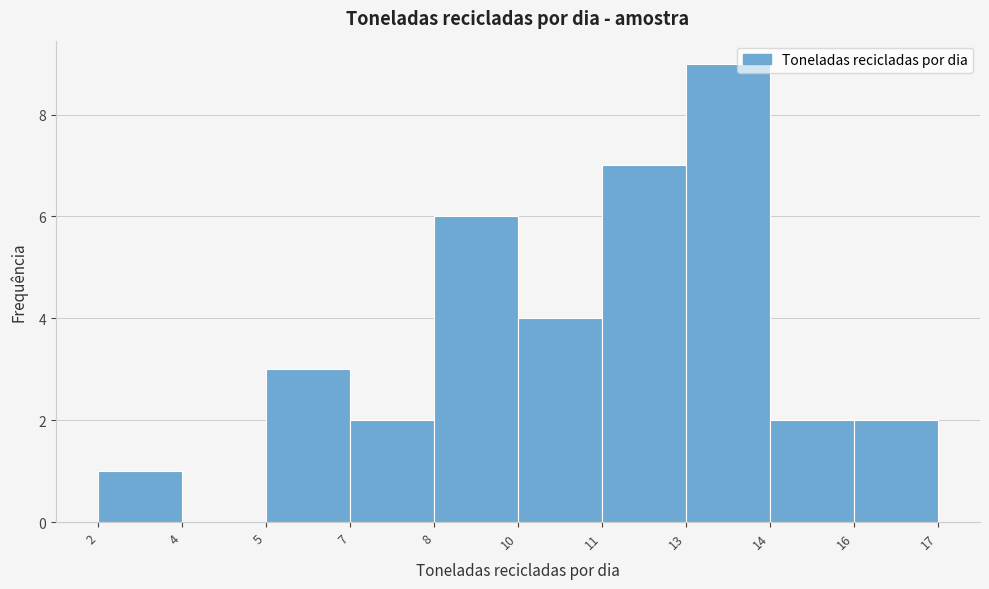

Reading left to right, list all the values displayed in this chart.

2=1	4=0	5=3	7=2	8=6	10=4	11=7	13=9	14=2	17=2